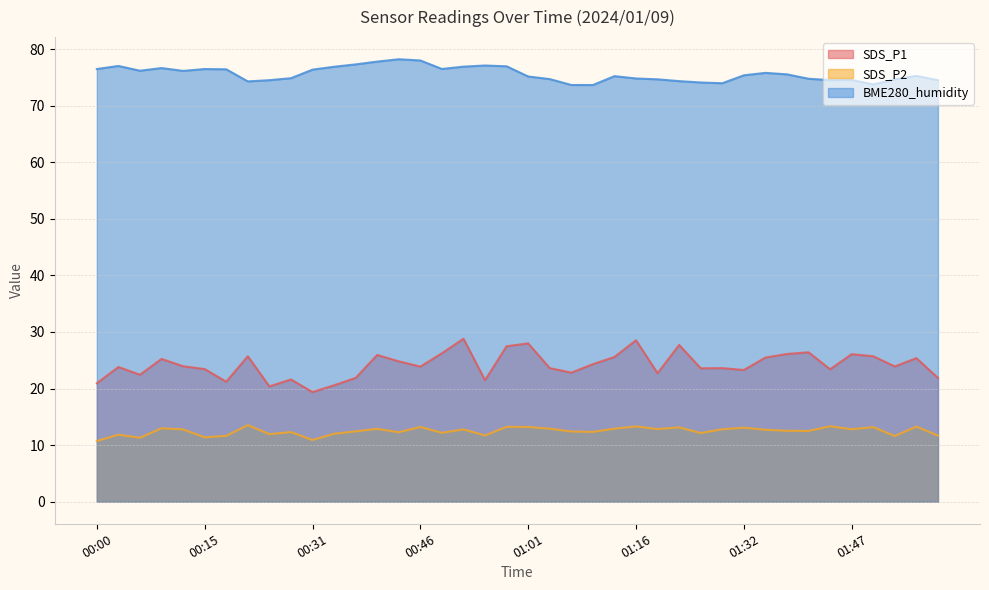

Does the chart display data point markers on the line(s)?

No